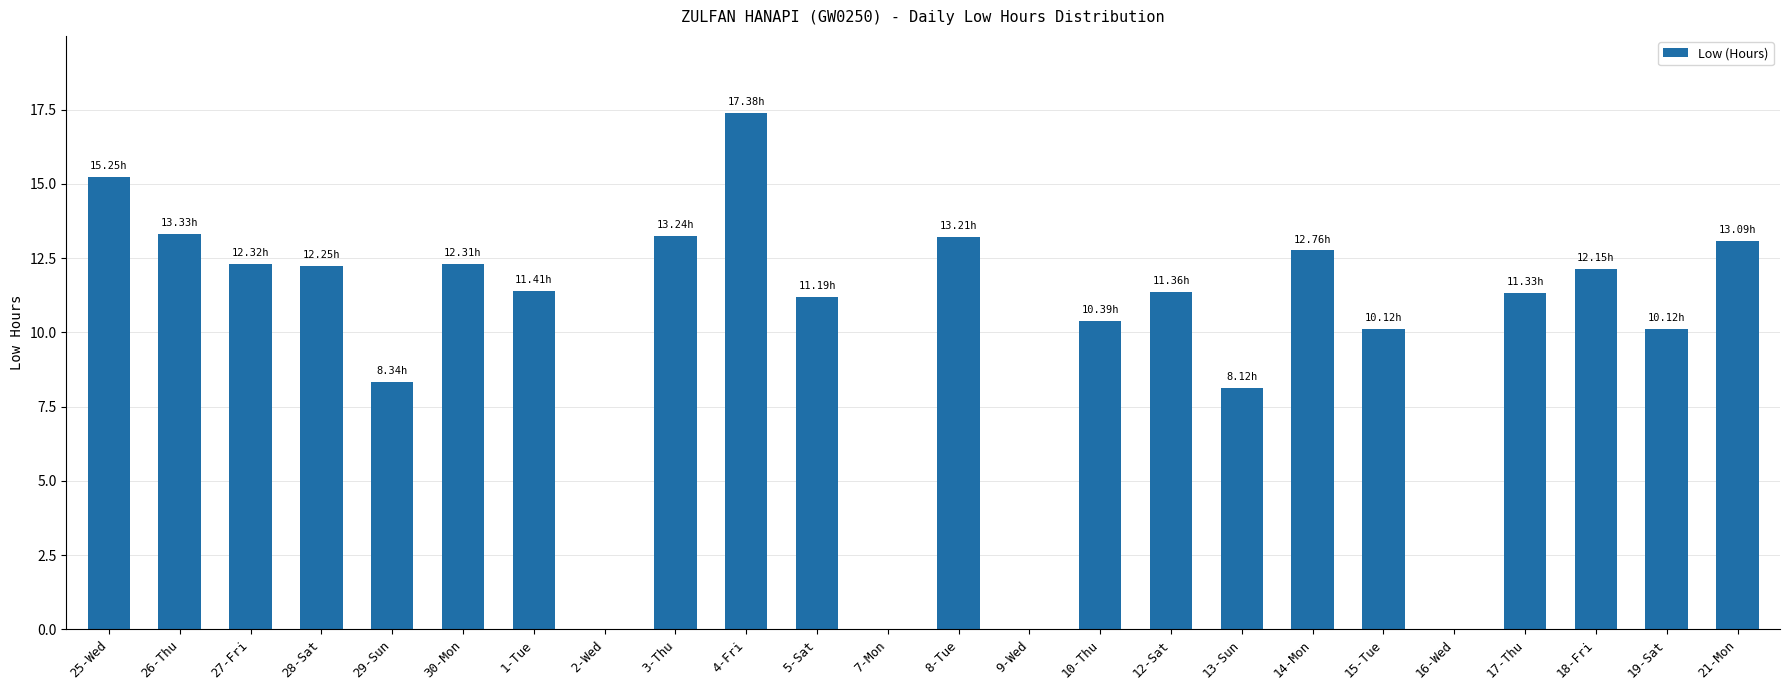

Which has a higher value, 19-Sat or 16-Wed?

19-Sat